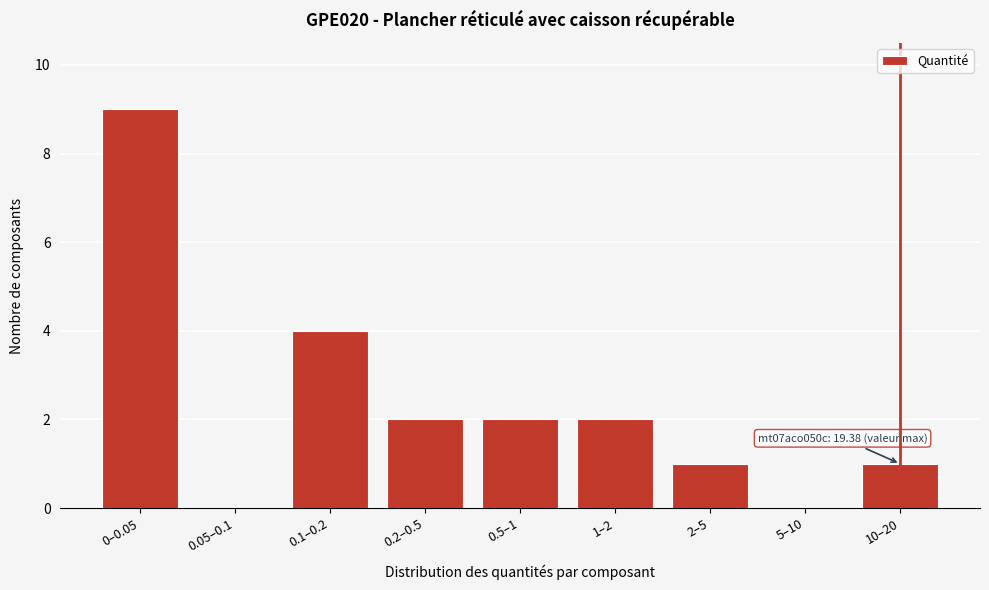

Reading left to right, list all the values displayed in this chart.

0–0.05=9	0.05–0.1=0	0.1–0.2=4	0.2–0.5=2	0.5–1=2	1–2=2	2–5=1	5–10=0	10–20=1